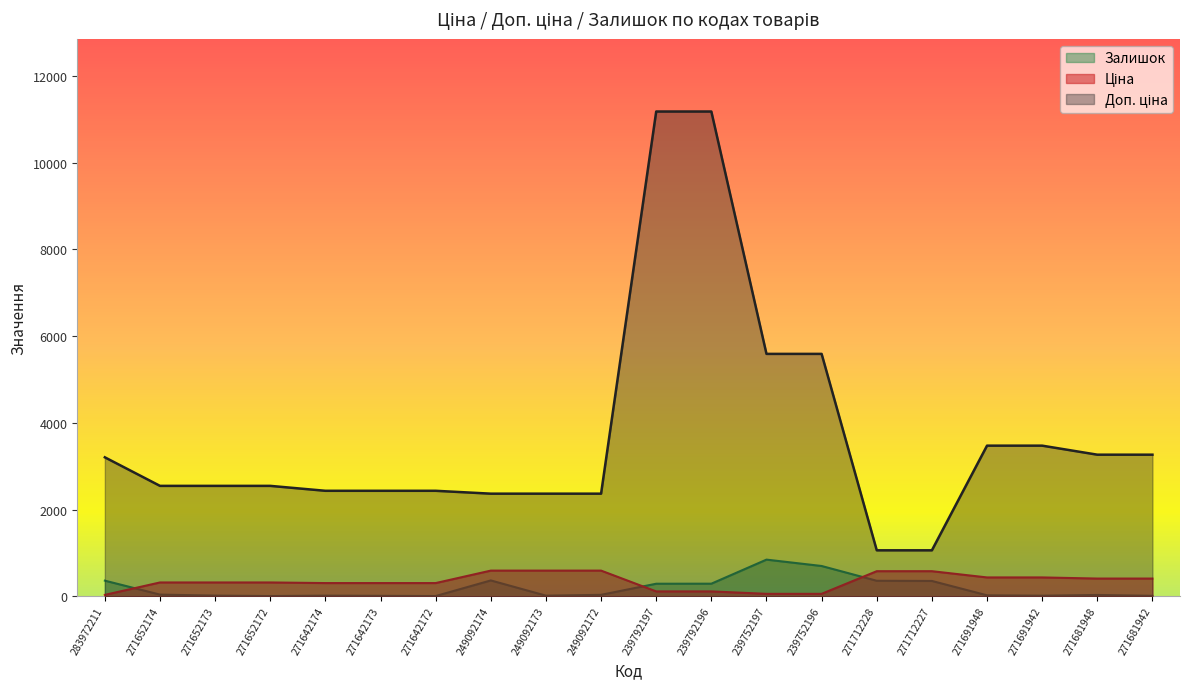

What is the difference between the maximum and minimum values in the Ціна series?

559.6